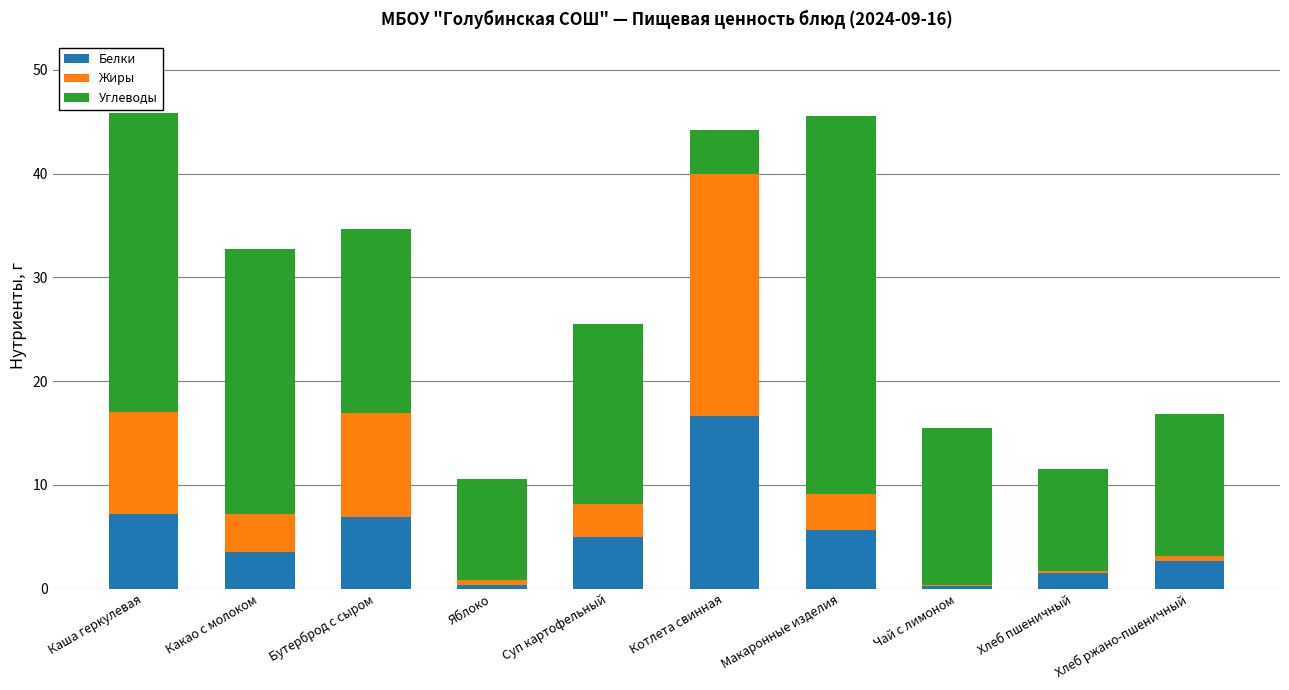

What is the total value across all series at Котлета свинная?

44.2